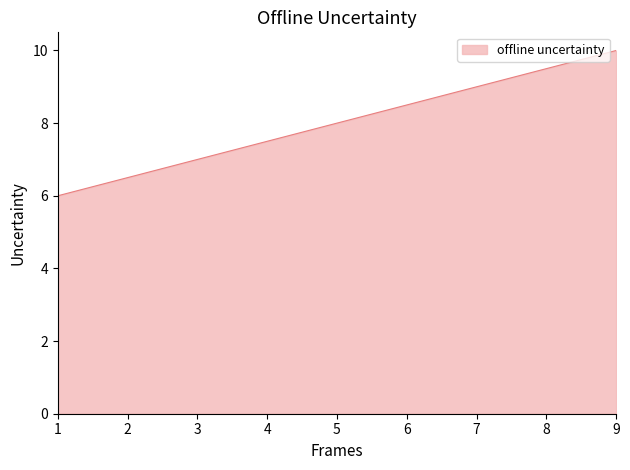

List the labels in order of value, largest first.

9, 1